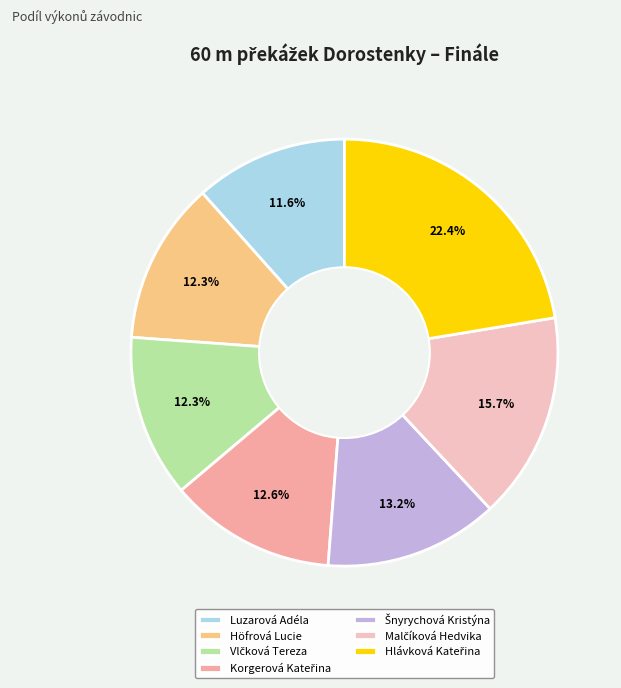

What is the ratio of the value at Höfrová Lucie to the value at Luzarová Adéla?

1.1